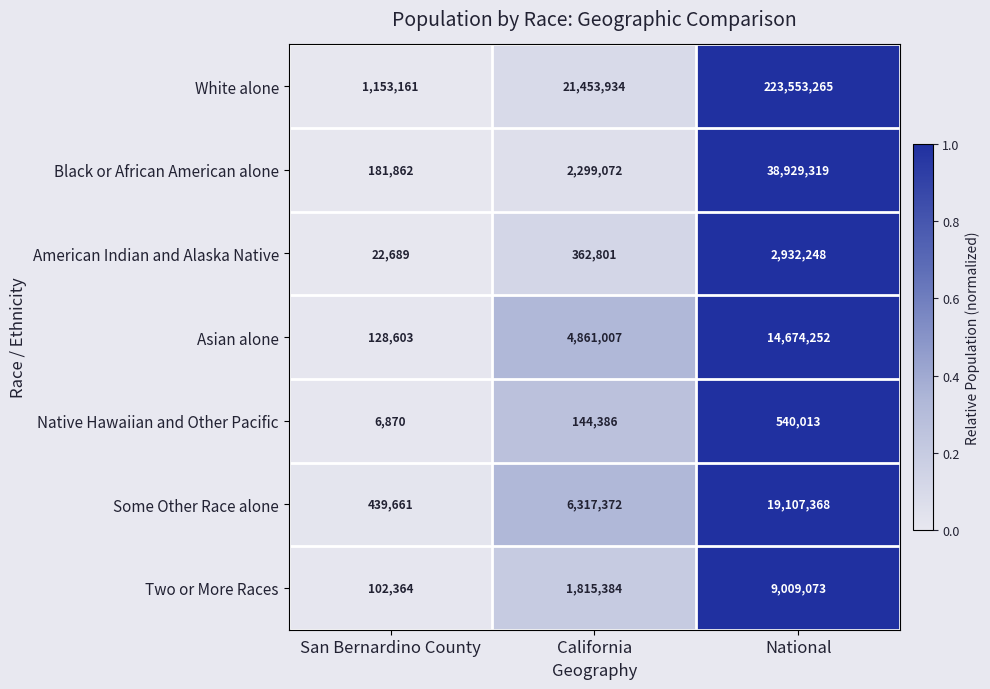

Is it true that Two or More Races equals 2978772 at California?

False